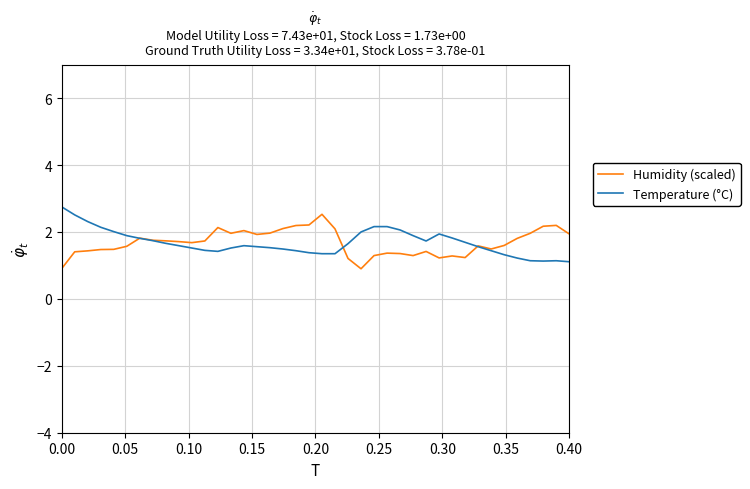

Which series ends up on top after the final intersection of Temperature (°C) and Humidity (scaled)?

Humidity (scaled)